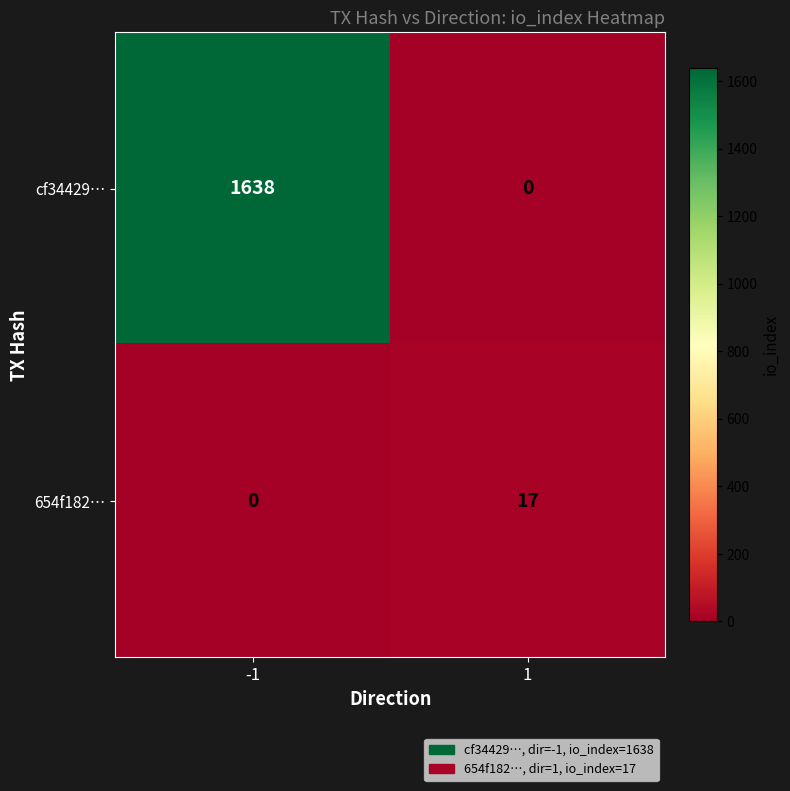

The value of 654f182… at 1 is 28. True or false?

False